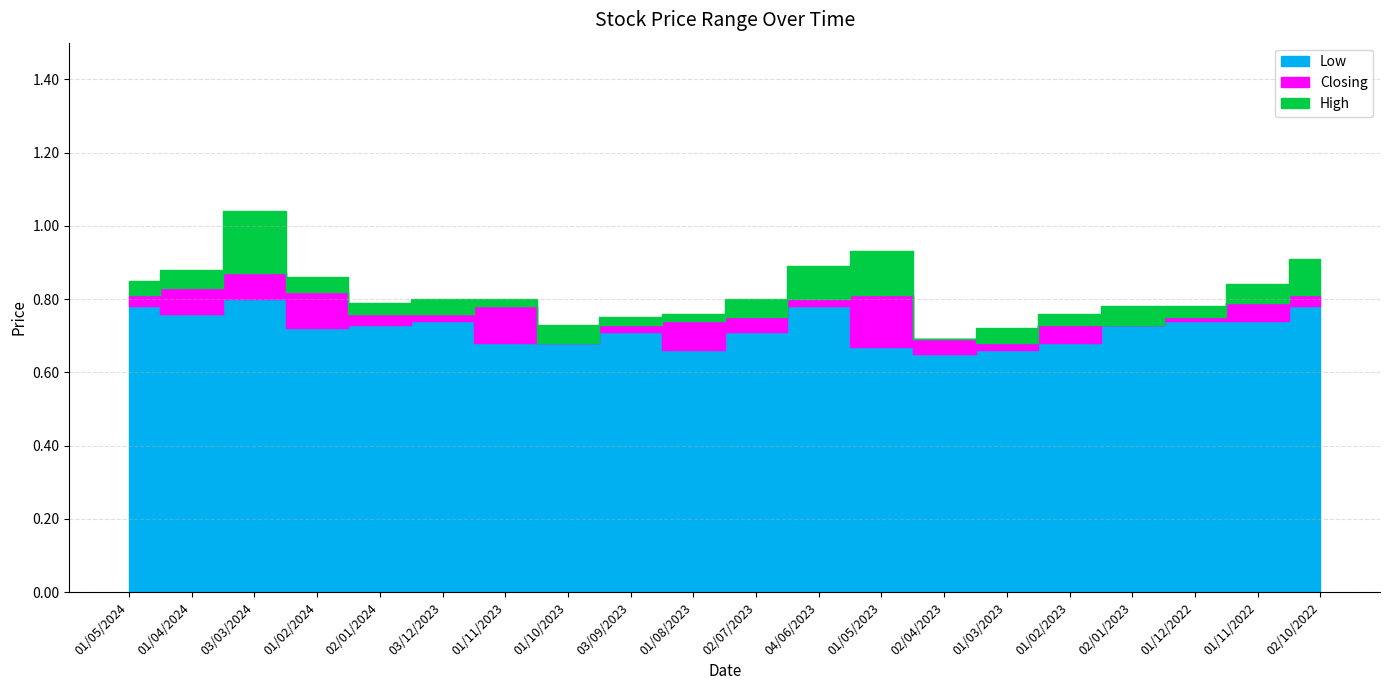

What is the average value of the High series?

0.8